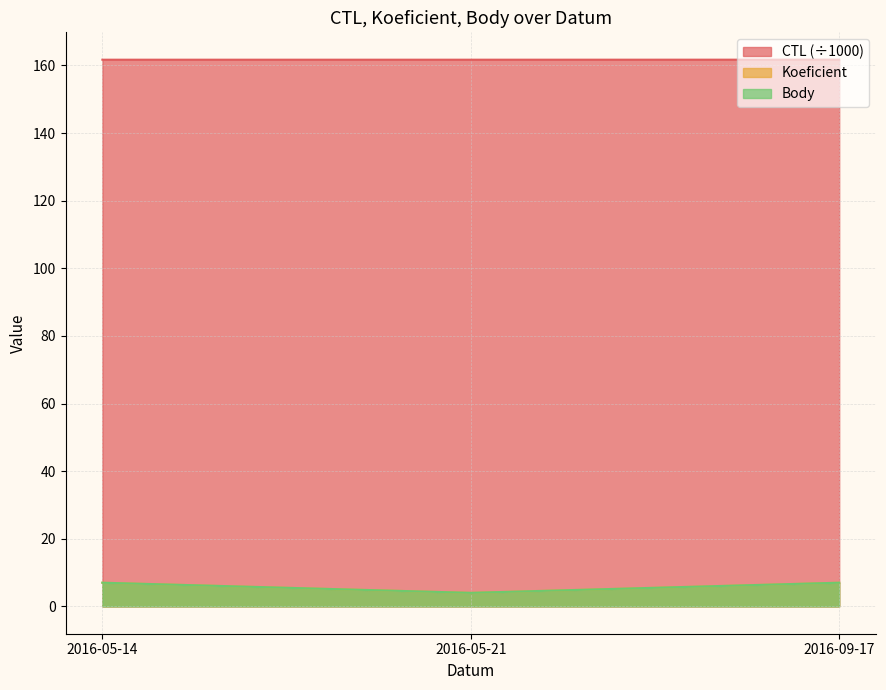

What is the difference between the highest and lowest values at 2016-05-21?

157.7